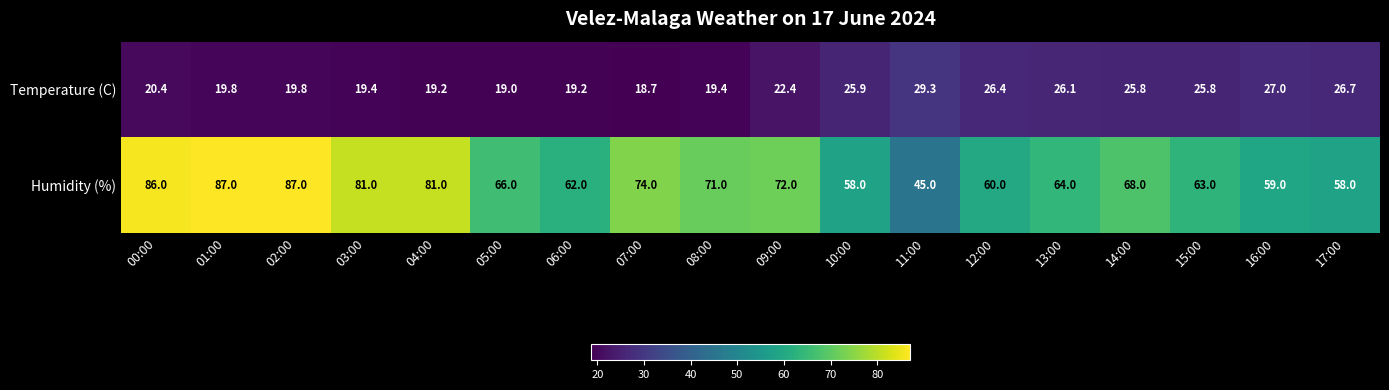

What value does the Humidity (%) series have at 10:00?

58.0